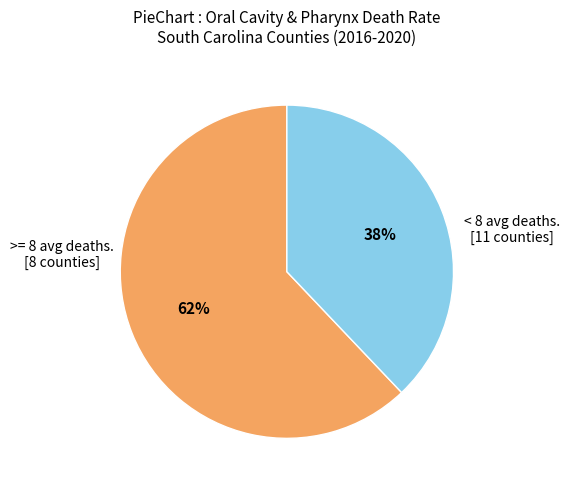

To the nearest percent, what is the average slice percentage?

50%